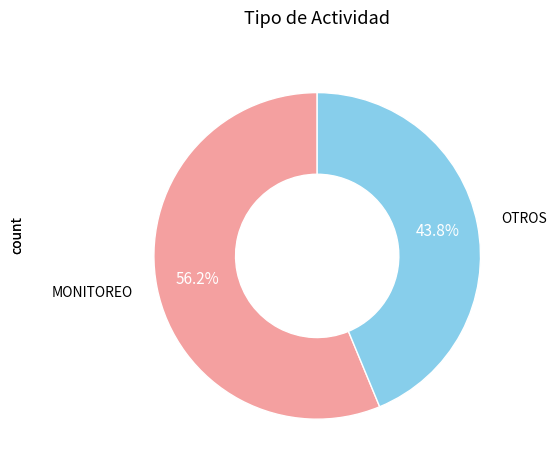

What is the ratio of the value at OTROS to the value at MONITOREO?

0.8